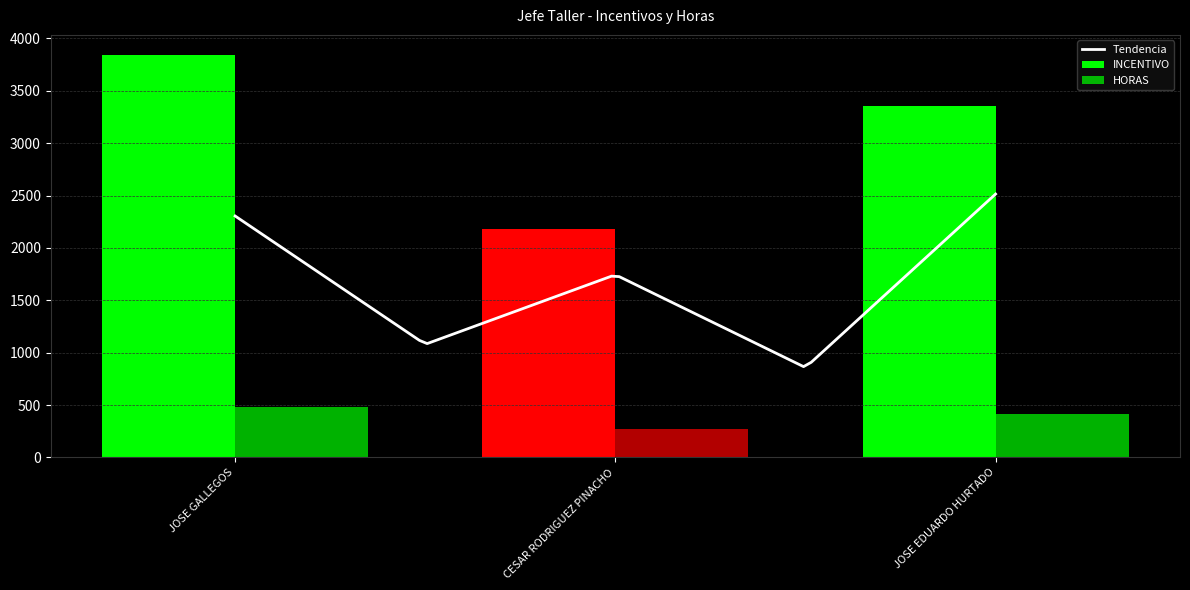

Where does the INCENTIVO series first go above 3353?

JOSE GALLEGOS